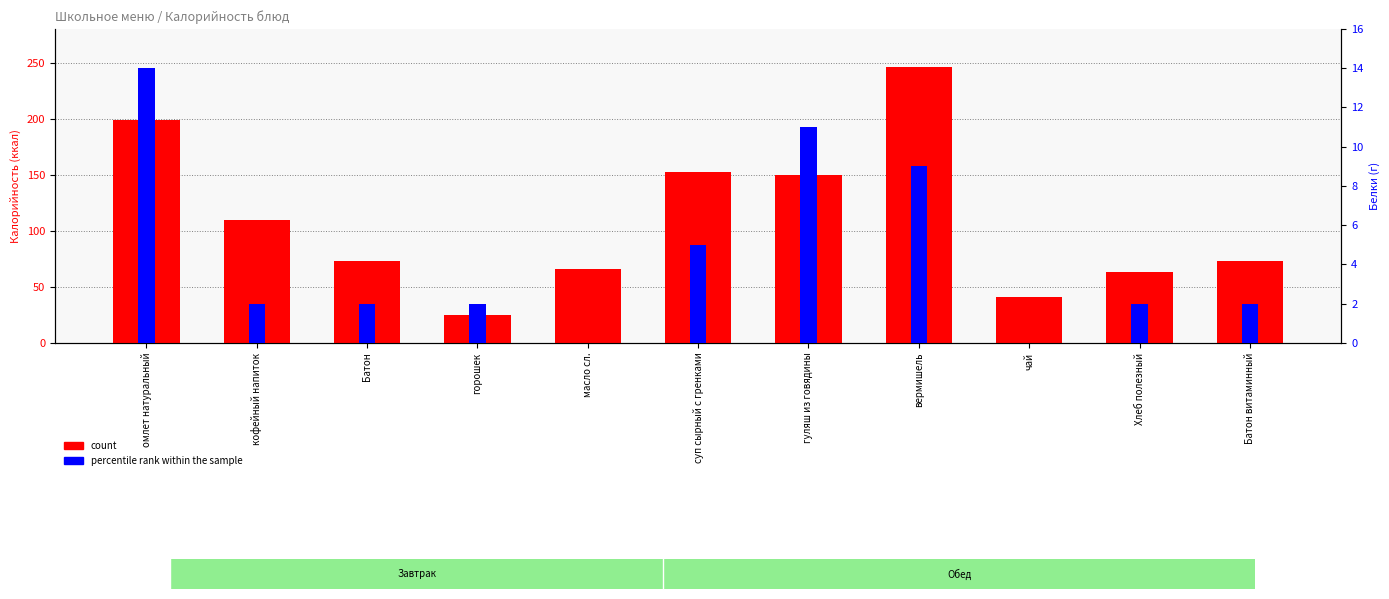

What is the value of the count bar at the 3rd from the left?

73